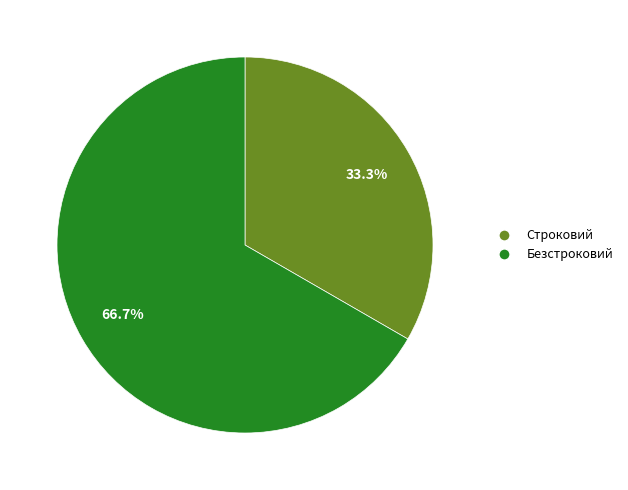

To the nearest percent, what is the average slice percentage?

50%